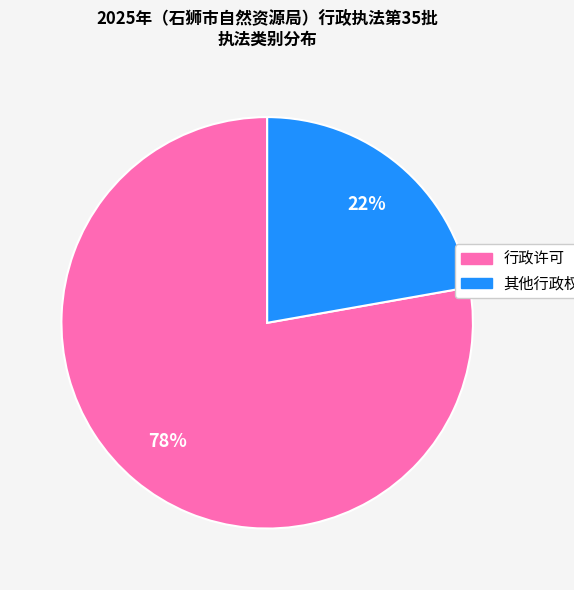

How many slices are in this pie chart?

2